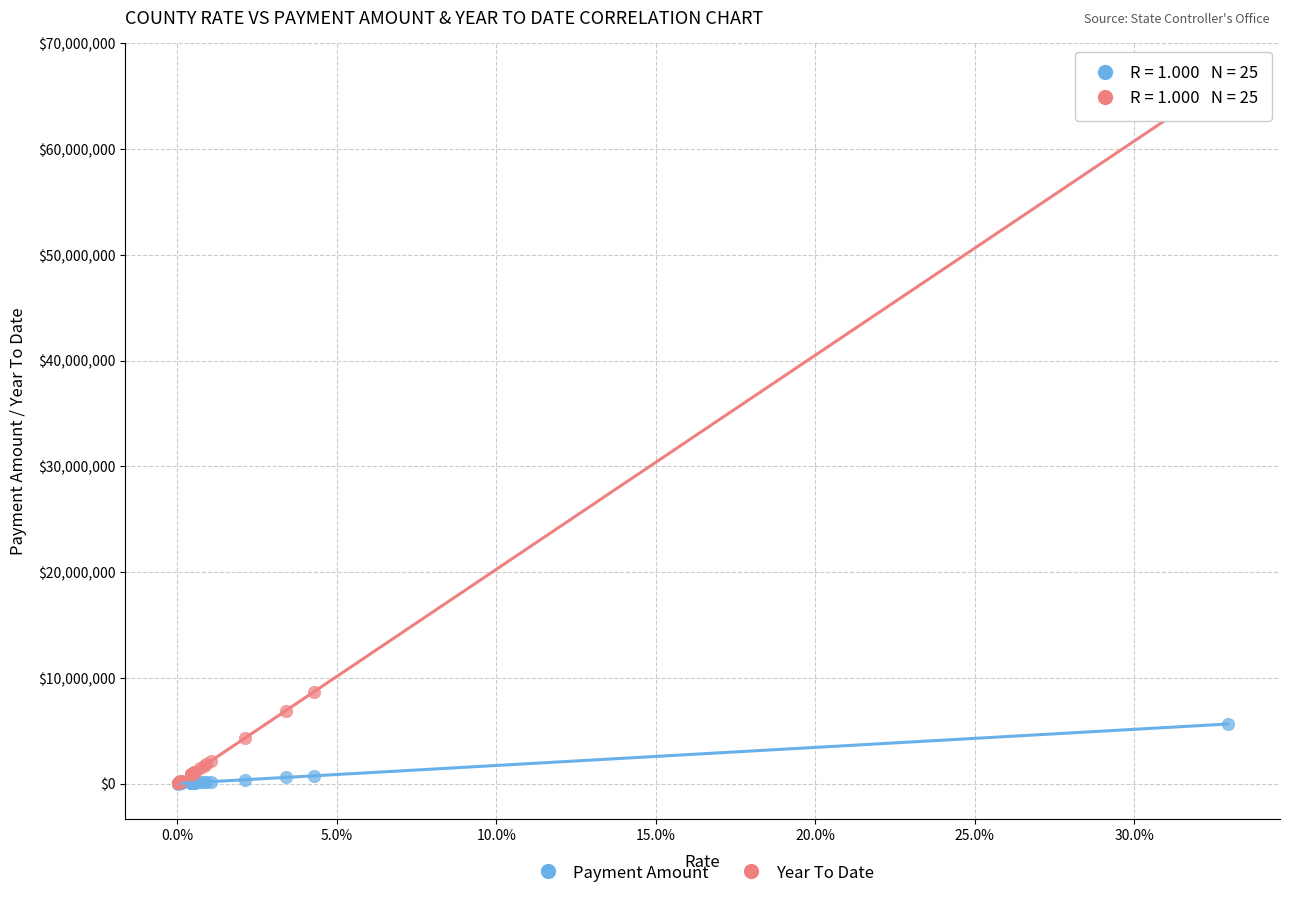

Which series has the widest spread of Y values?

Year To Date